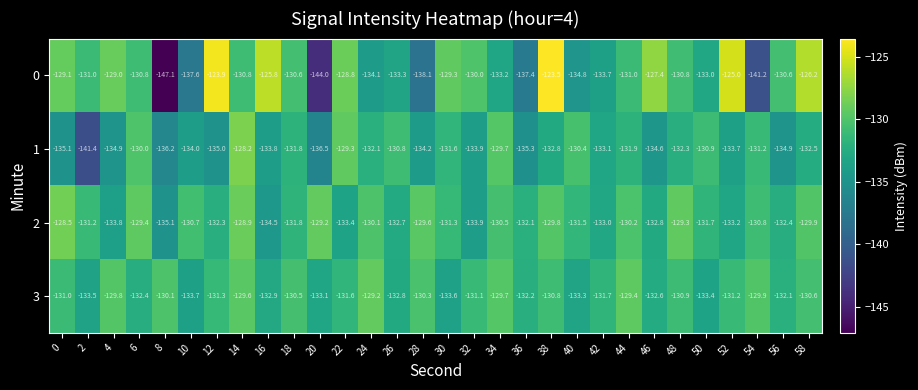

What is the difference between the maximum and minimum values in the 1 series?

13.2